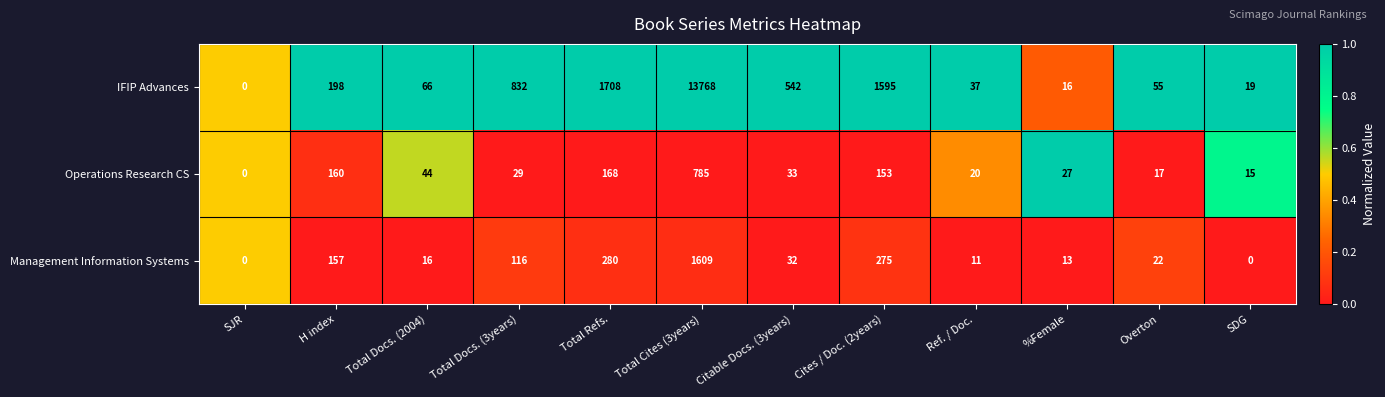

The value of Management Information Systems at H index is 157. True or false?

True